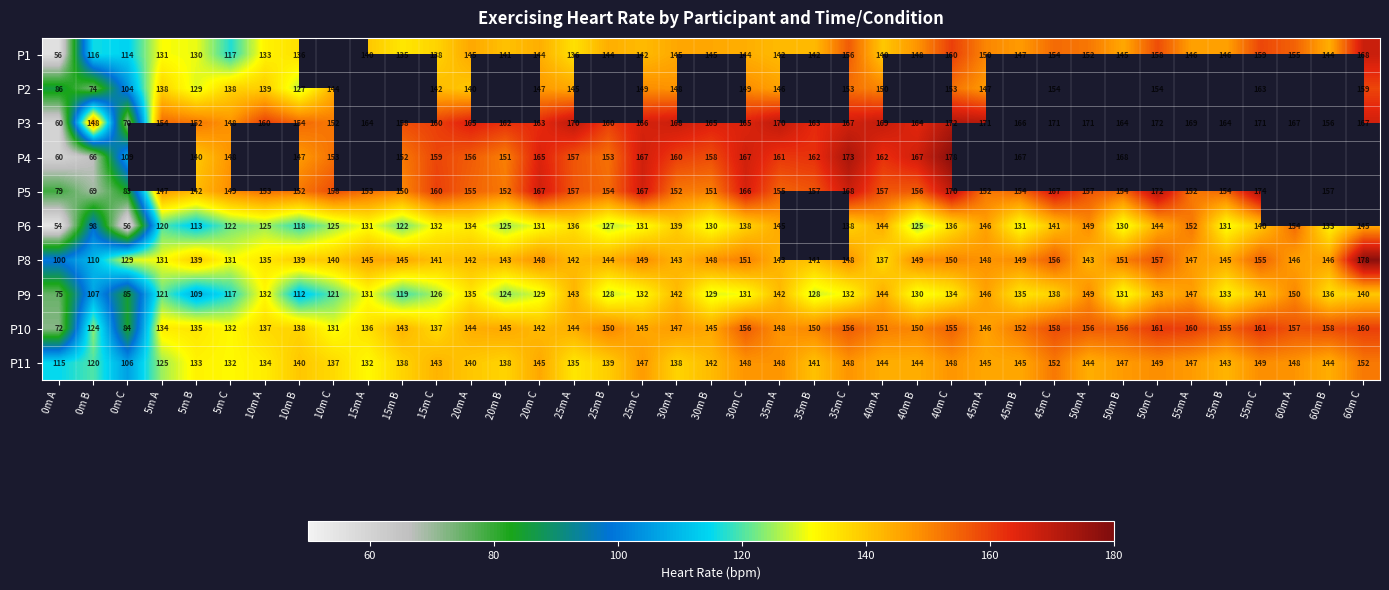

What is the sum of all P10 values?

5611